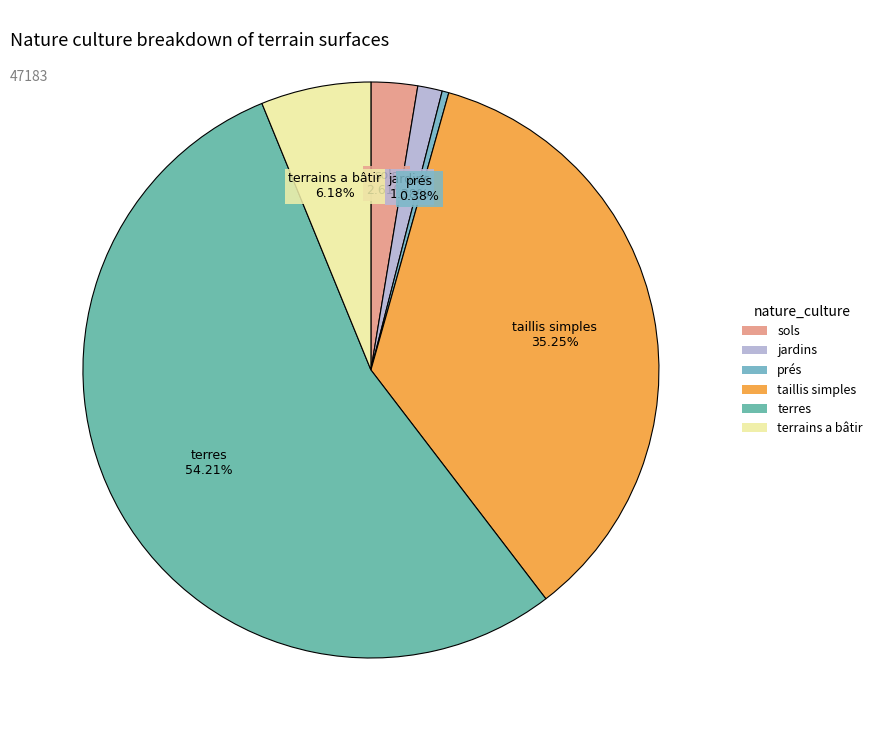

Rank the categories by value from lowest to highest.

prés, jardins, sols, terrains a bâtir, taillis simples, terres